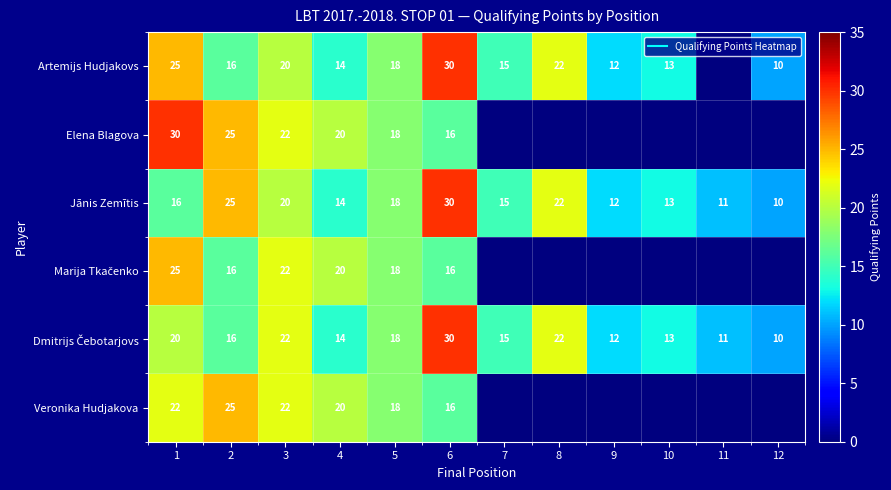

How many series are shown in this chart?

6